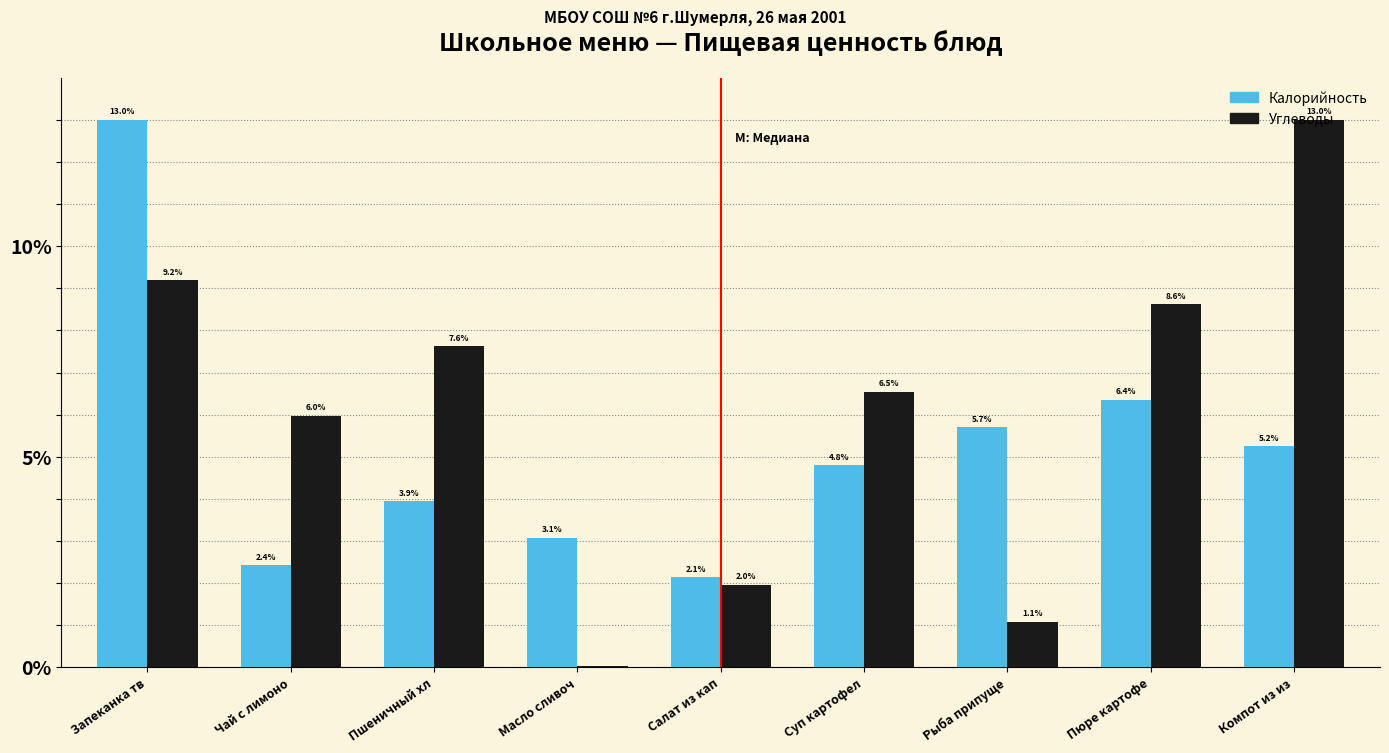

Which series changed the most between Запеканка тв and Рыба припуще?

Углеводы